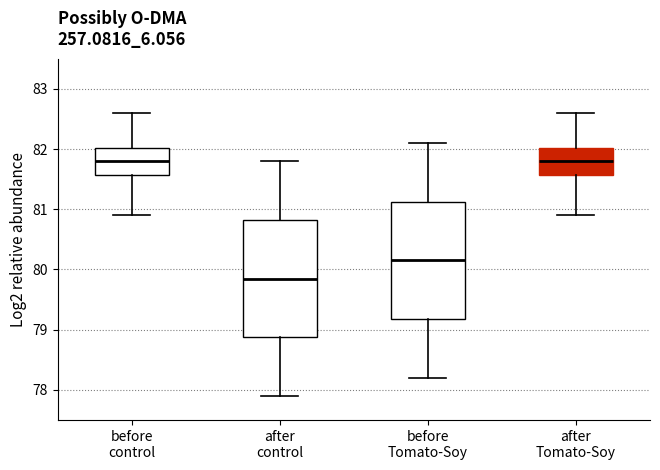

Reading left to right, read every box against the y-axis: the position of its median line, the range the box covers, and the ends of its whiskers. The values are not printed on the chart, so give them approximately, as read against the axis.

before control: median 81.8, box 81.6 to 82.0, whiskers 80.9 to 82.6
after control: median 79.9, box 78.9 to 80.8, whiskers 77.9 to 81.8
before Tomato-Soy: median 80.2, box 79.2 to 81.1, whiskers 78.2 to 82.1
after Tomato-Soy: median 81.8, box 81.6 to 82.0, whiskers 80.9 to 82.6